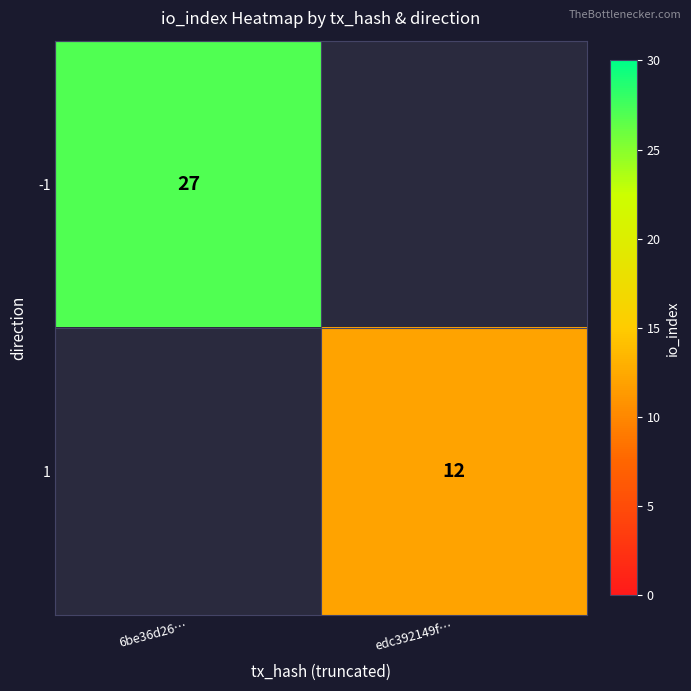

True or false: 1 has a value of 7 at edc392149f….

False